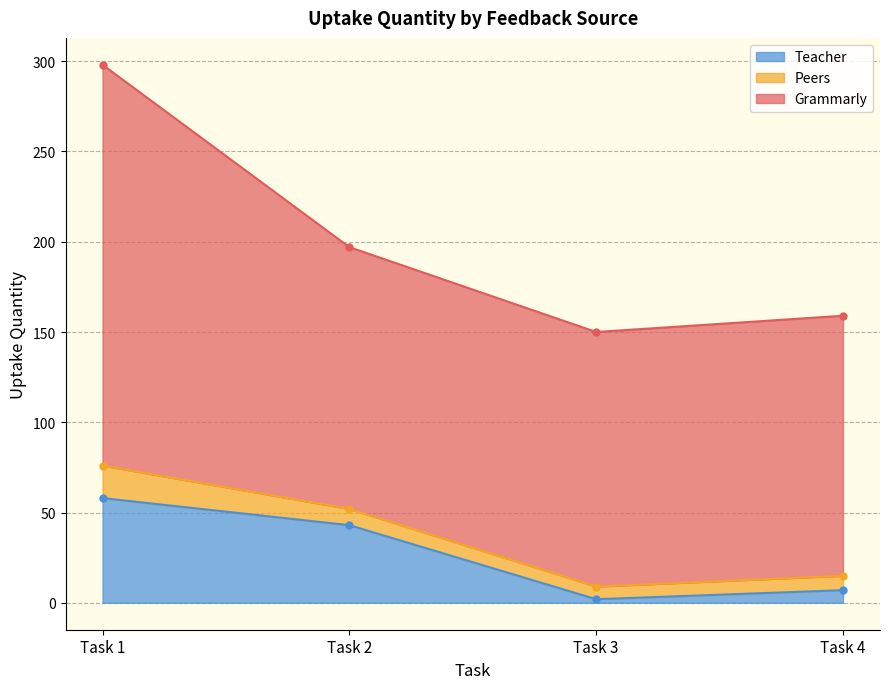

Where is the first local minimum for Teacher?

Task 3